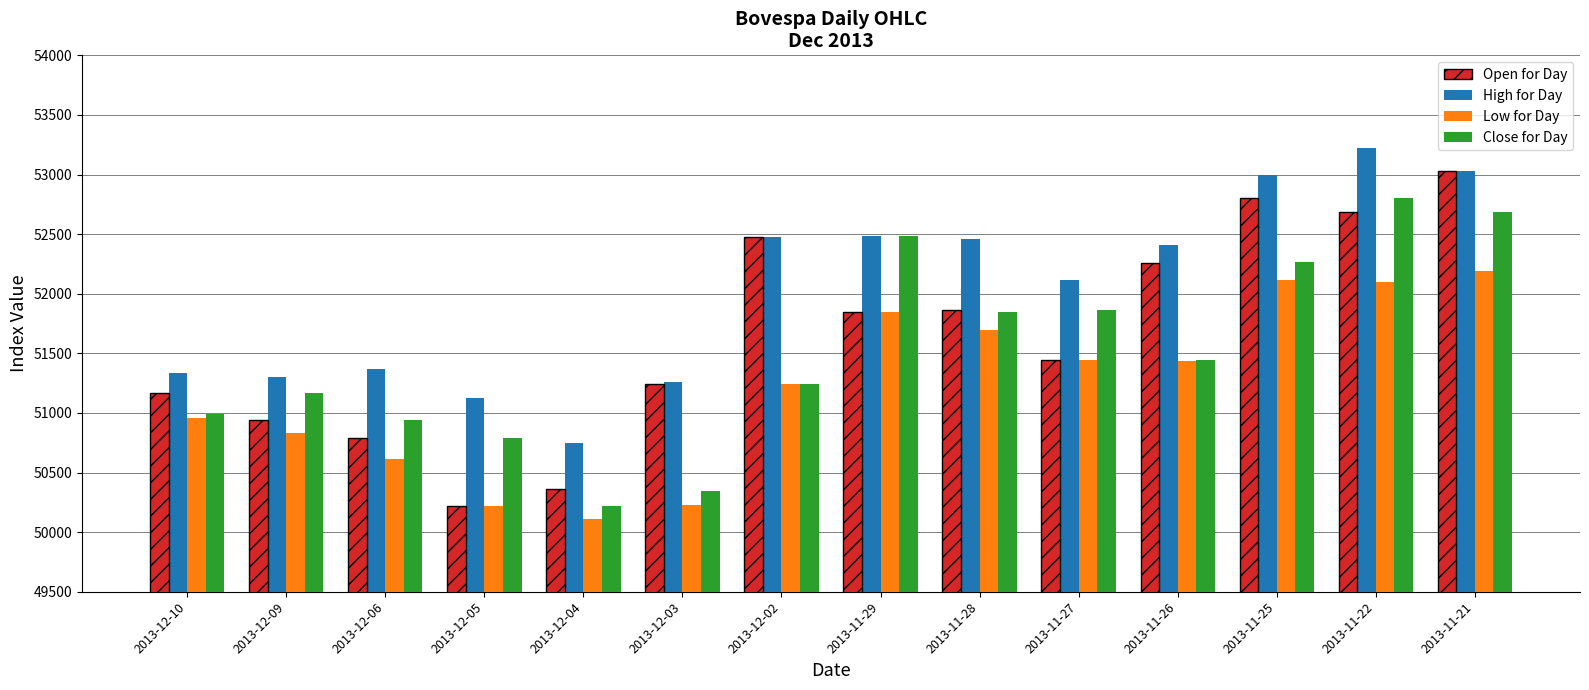

List the series in order of their peak value, highest first.

High for Day, Open for Day, Close for Day, Low for Day